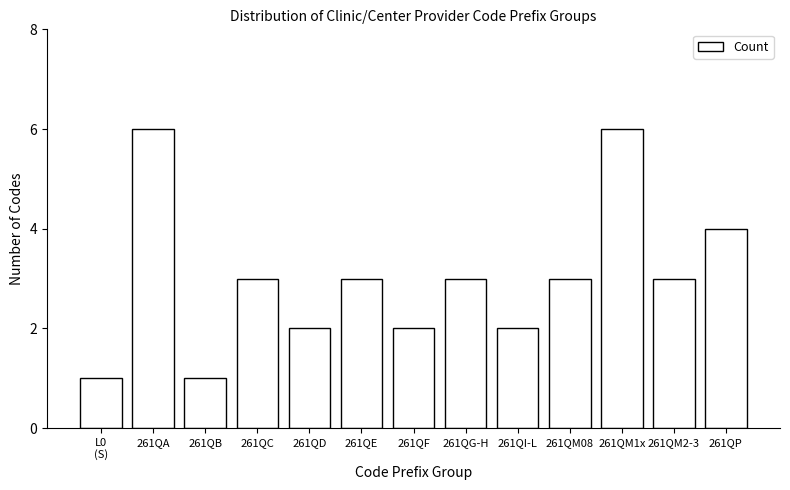

Reading left to right, list all the values displayed in this chart.

1	6	1	3	2	3	2	3	2	3	6	3	4